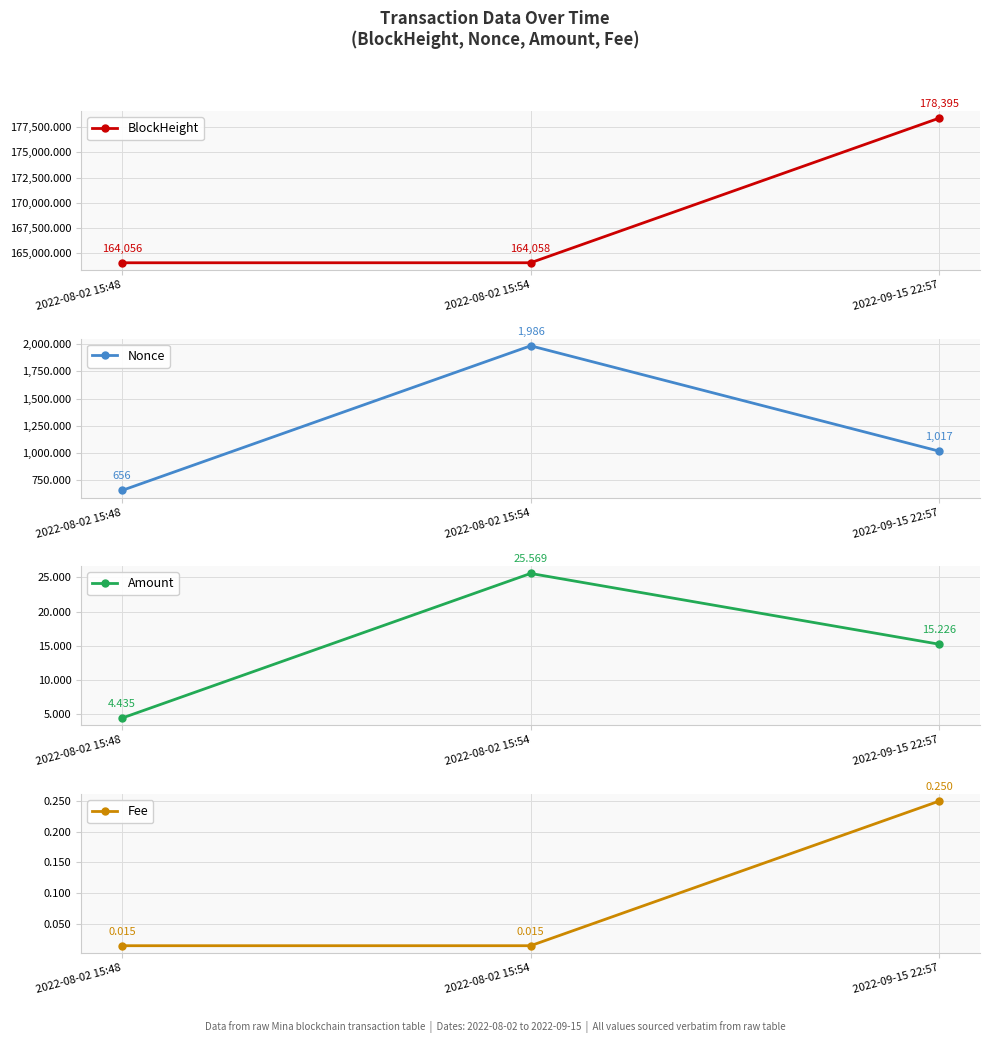

Is this an area chart (filled region under the line)?

No